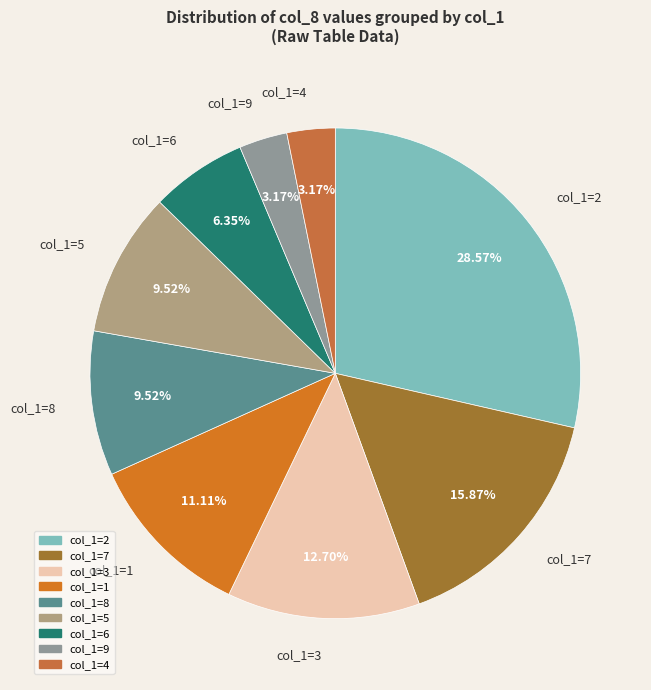

How many slices are in this pie chart?

9